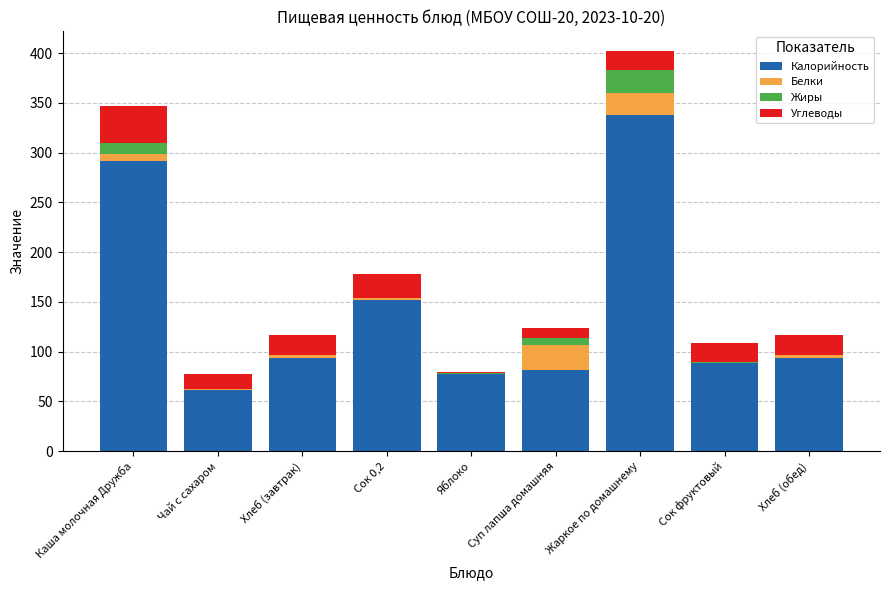

At which category is the sum across all series the highest?

Жаркое по домашнему